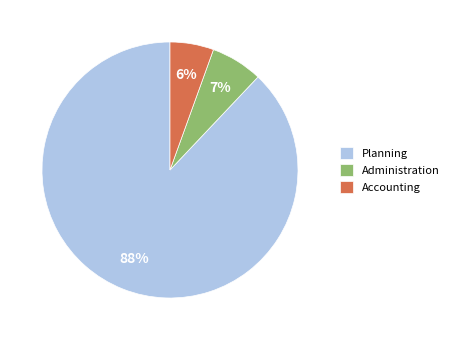

Which has a higher value, Planning or Accounting?

Planning